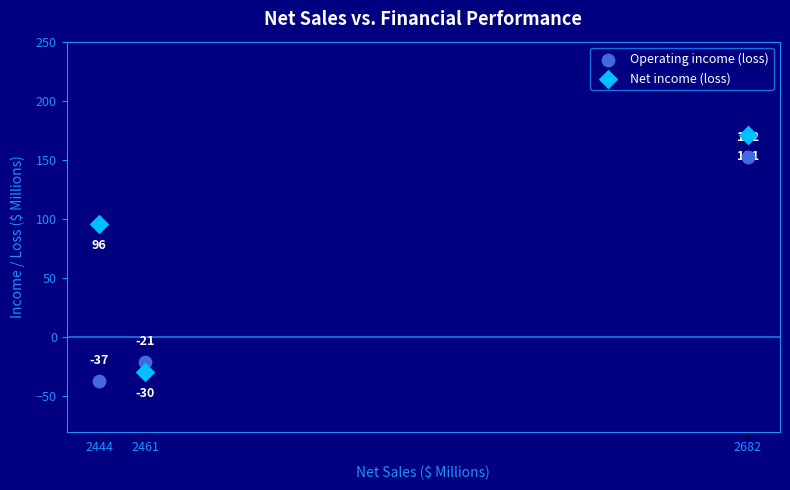

What are all the series names shown in the legend?

Operating income (loss), Net income (loss)